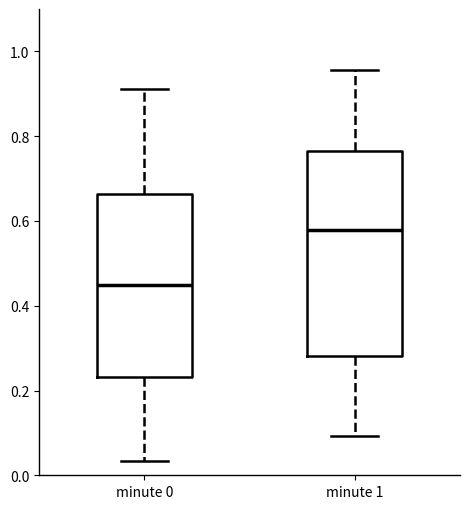

Reading left to right, transcribe this box plot: for each box, give where its median line is, the range the box spans, and where its two whiskers end, as read against the y-axis. The values are not printed on the chart, so give them approximately, as read against the axis.

minute 0: median 0.44, box 0.24 to 0.66, whiskers 0.04 to 0.92
minute 1: median 0.58, box 0.28 to 0.76, whiskers 0.10 to 0.96